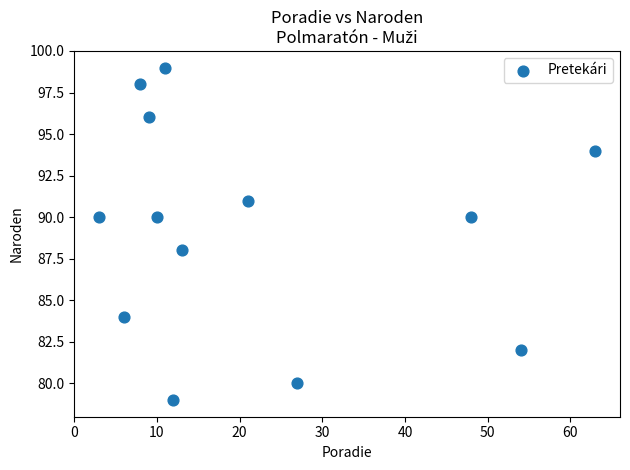

What is the range of X values (max minus min)?

60